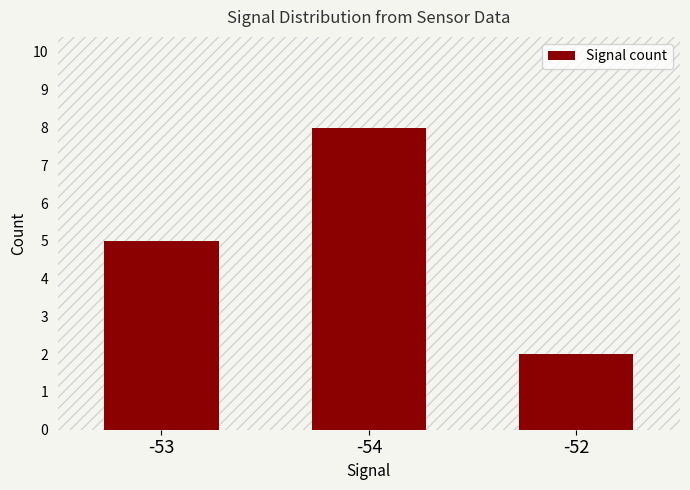

What is the label of the 1st bar from the left?

-53